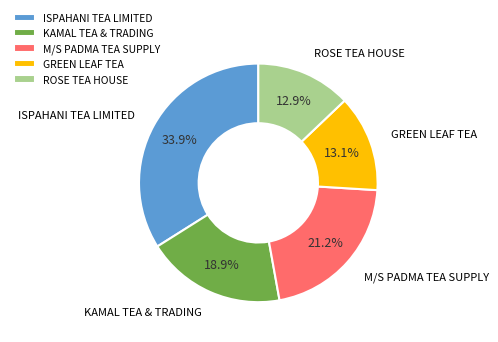

Is there a majority slice in this chart?

No